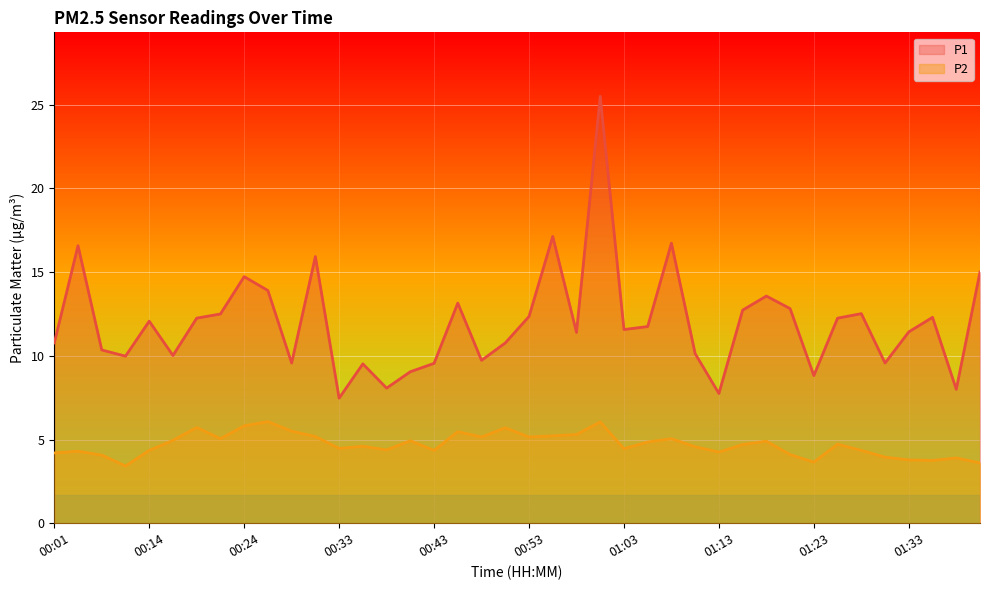

Which series has the largest range (max minus min)?

P1